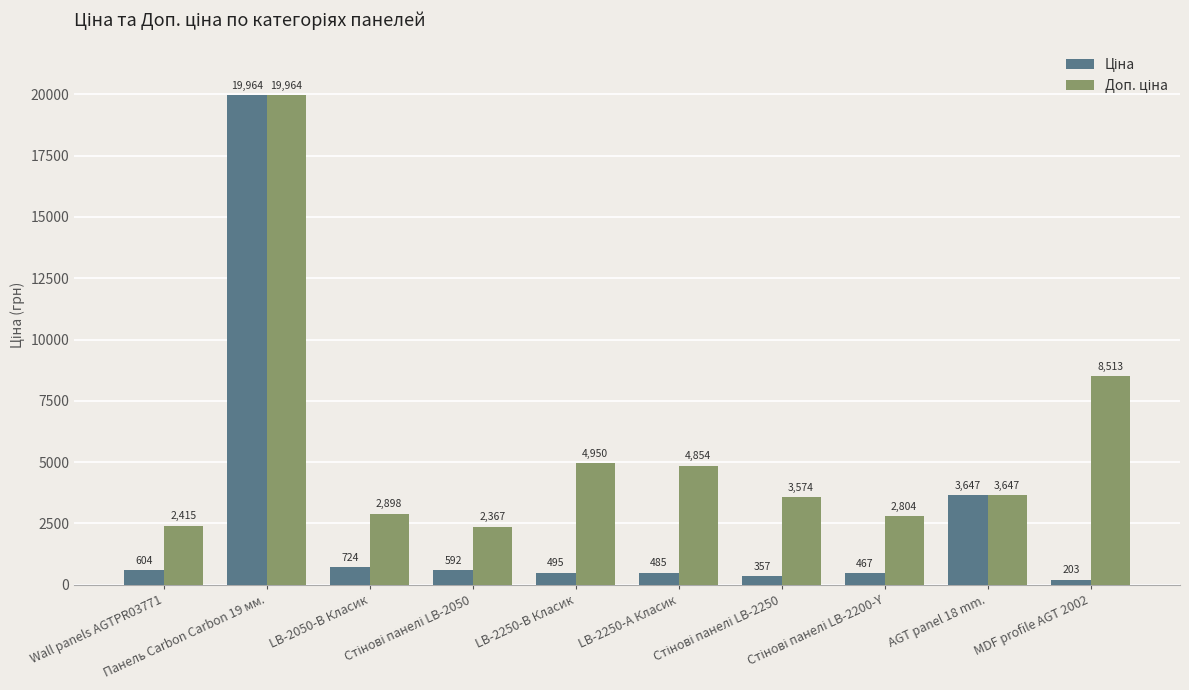

What is the minimum value shown in the chart?

202.7